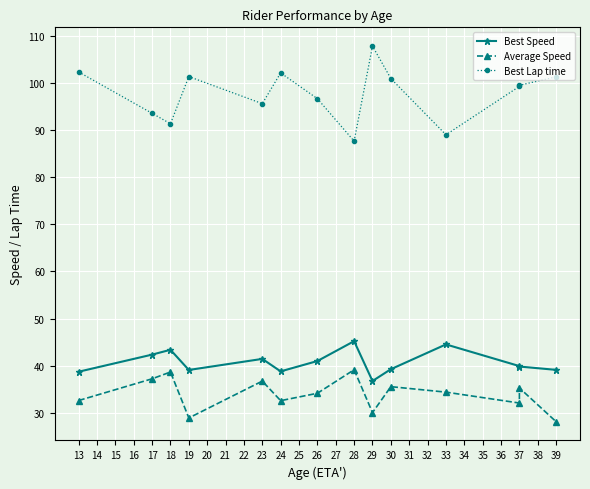

How many interior local valleys does the Best Lap time series have?

4